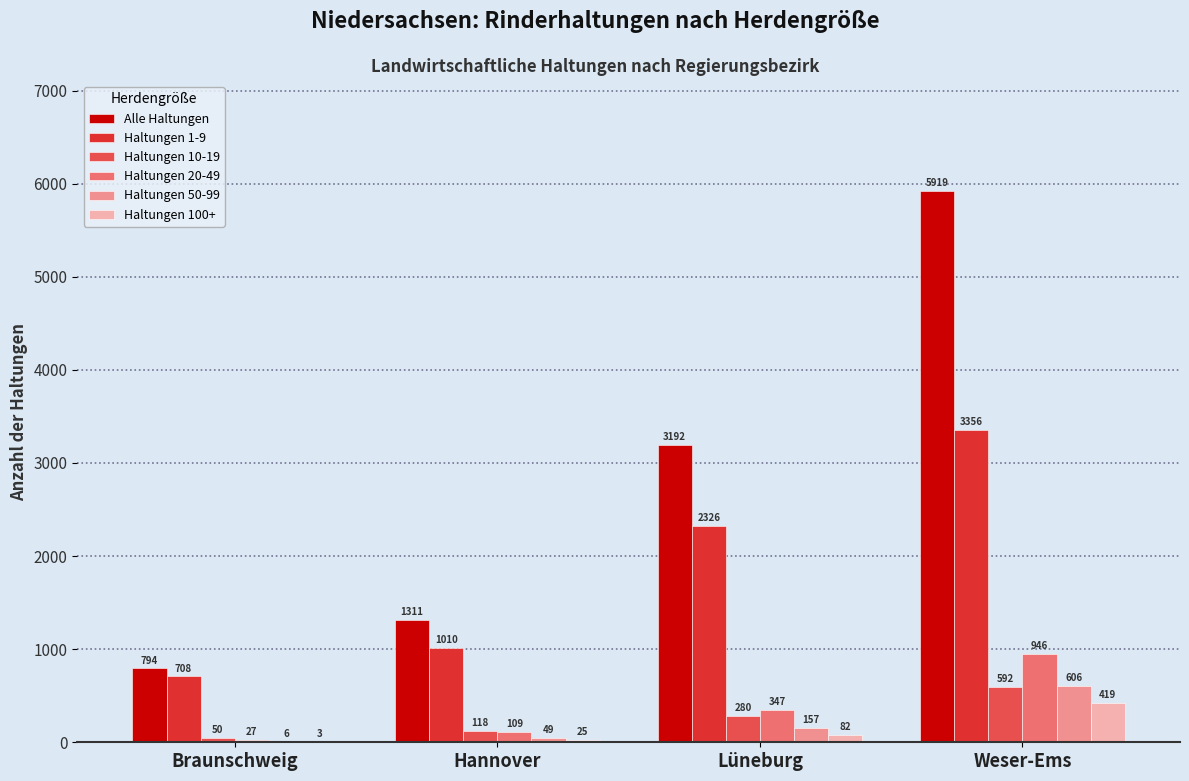

How many Haltungen 10-19 values are between 118 and 592?

3